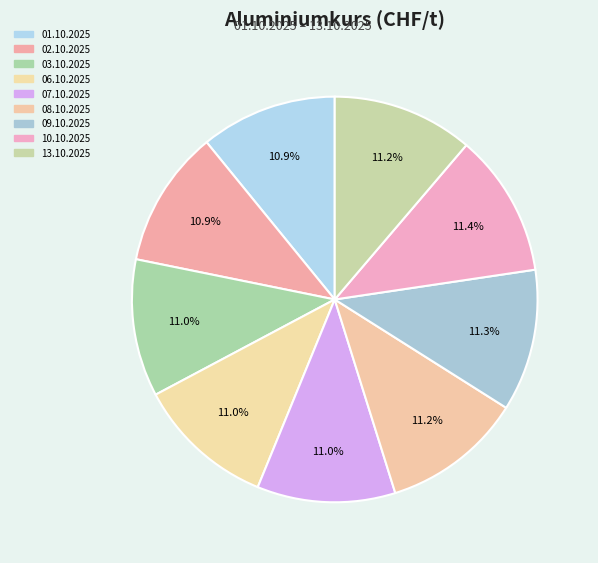

Approximately how many times larger is the value at 09.10.2025 compared to 03.10.2025?

1.0